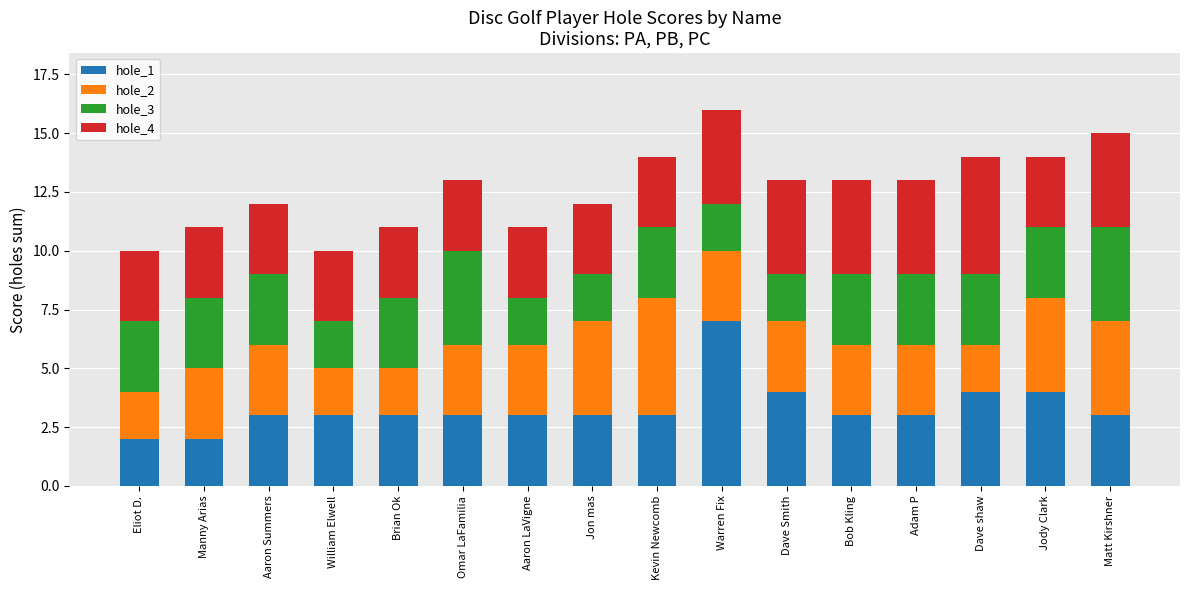

What is the sum of all hole_1 values?

53